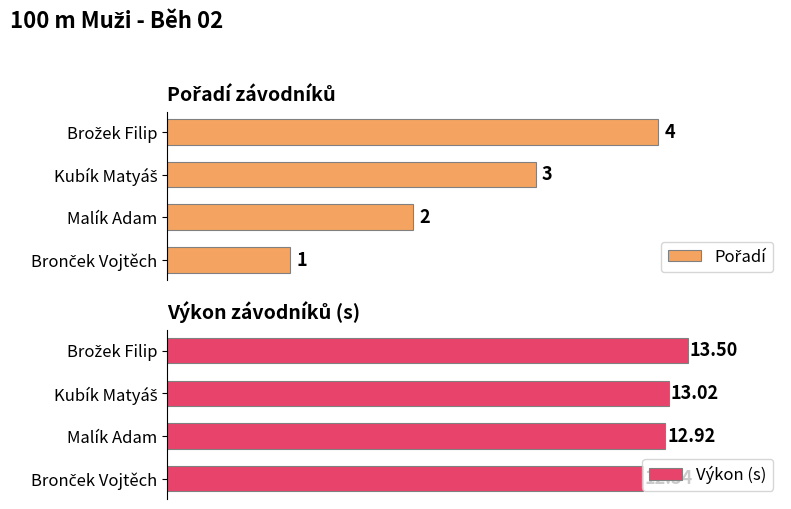

How many data points in Výkon (s) are above 13?

2